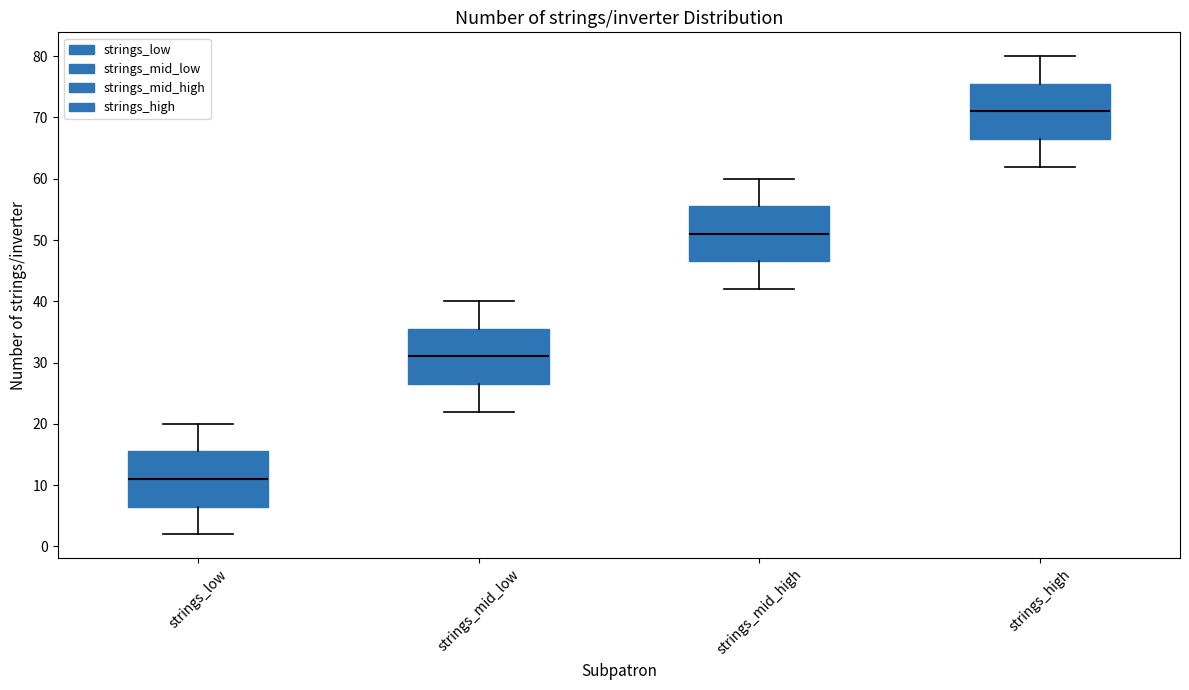

Reading left to right, transcribe this box plot: for each box, give where its median line is, the range the box spans, and where its two whiskers end, as read against the y-axis. The values are not printed on the chart, so give them approximately, as read against the axis.

strings_low: median 11, box 7 to 16, whiskers 2 to 20
strings_mid_low: median 31, box 27 to 36, whiskers 22 to 40
strings_mid_high: median 51, box 47 to 56, whiskers 42 to 60
strings_high: median 71, box 67 to 76, whiskers 62 to 80